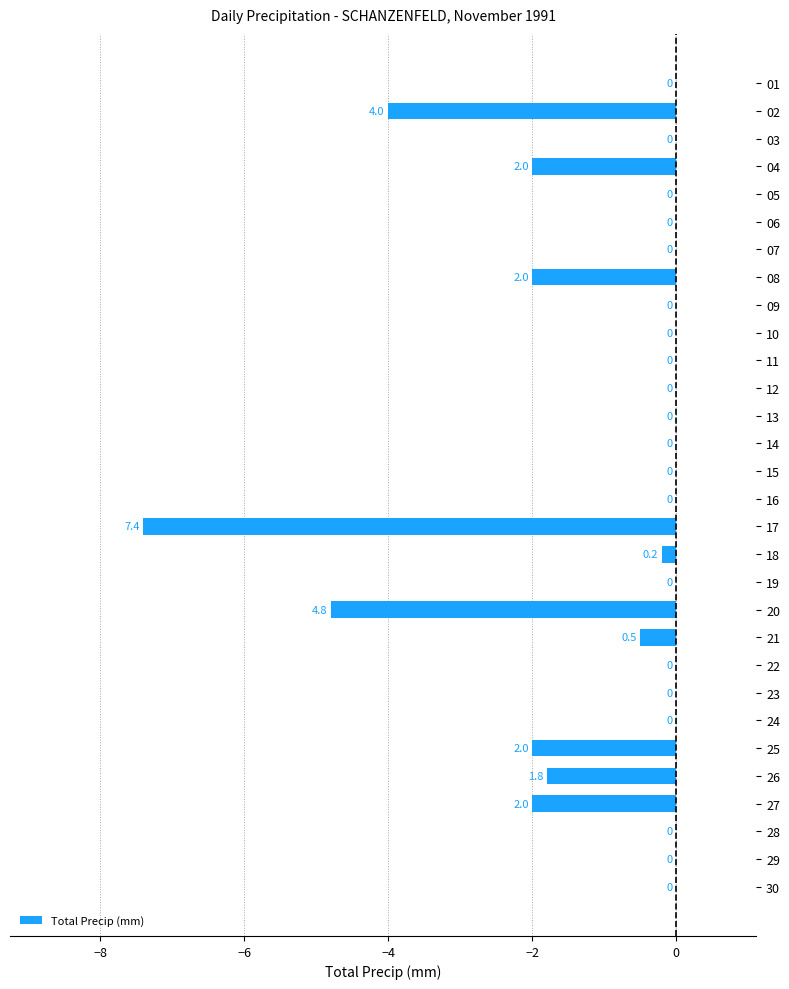

What is the approximate value at 26?

-1.8